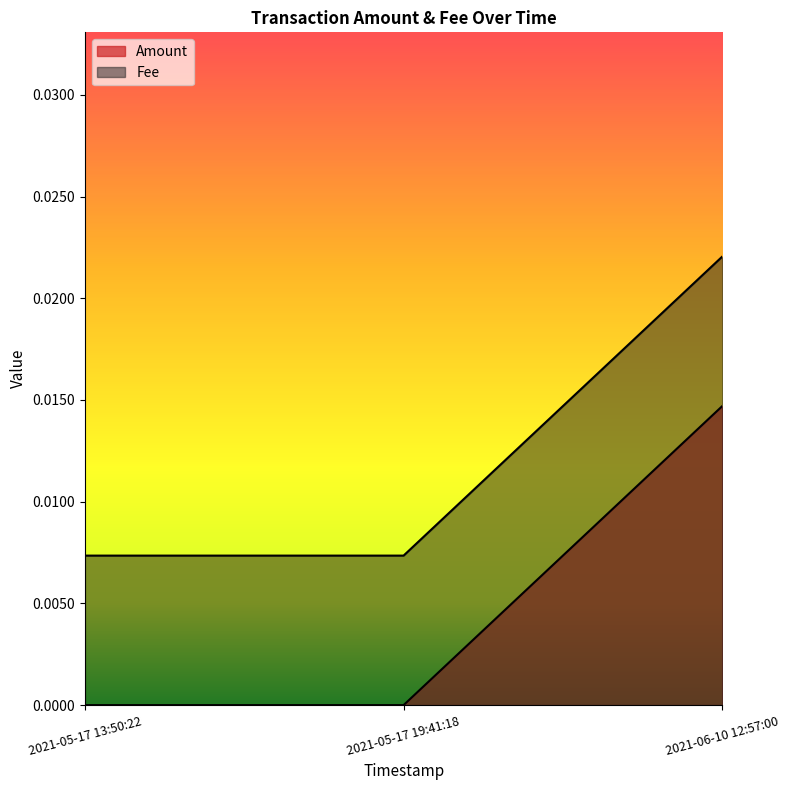

Rank the series by their maximum value, from highest to lowest.

Fee, Amount